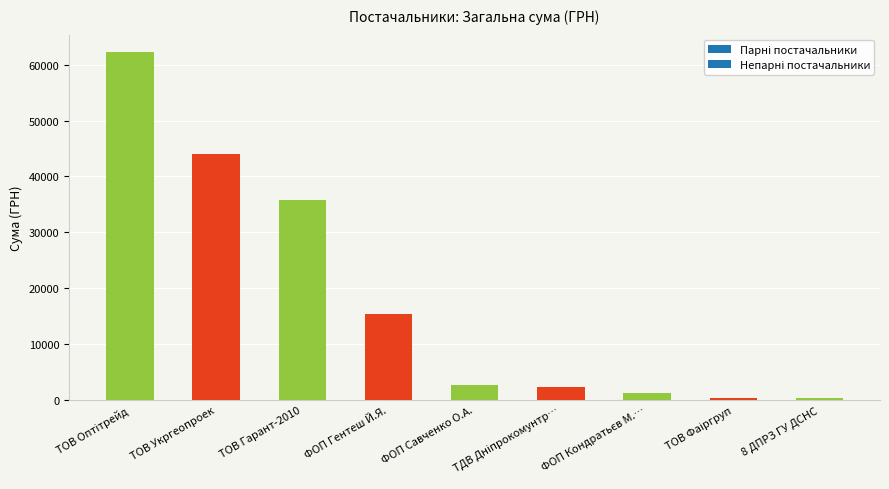

Are the bars horizontal?

No